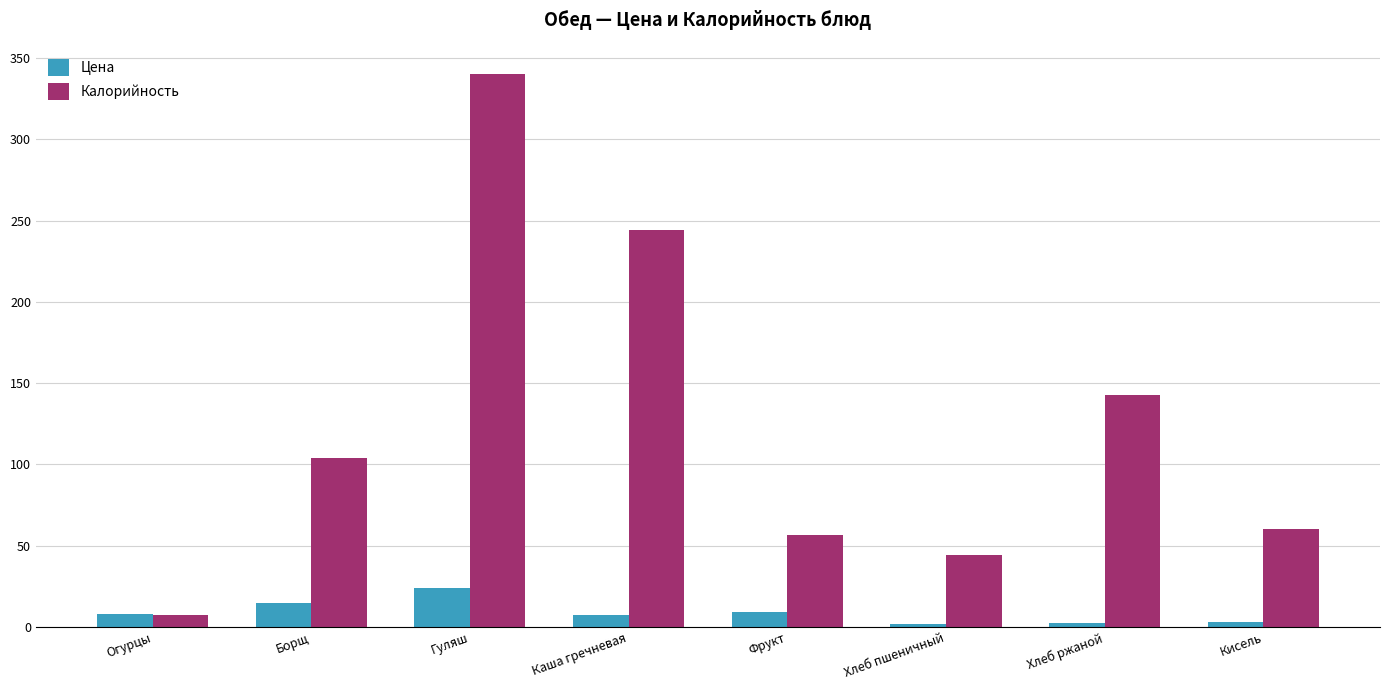

At Хлеб ржаной, list the series in order from largest to smallest.

Калорийность, Цена